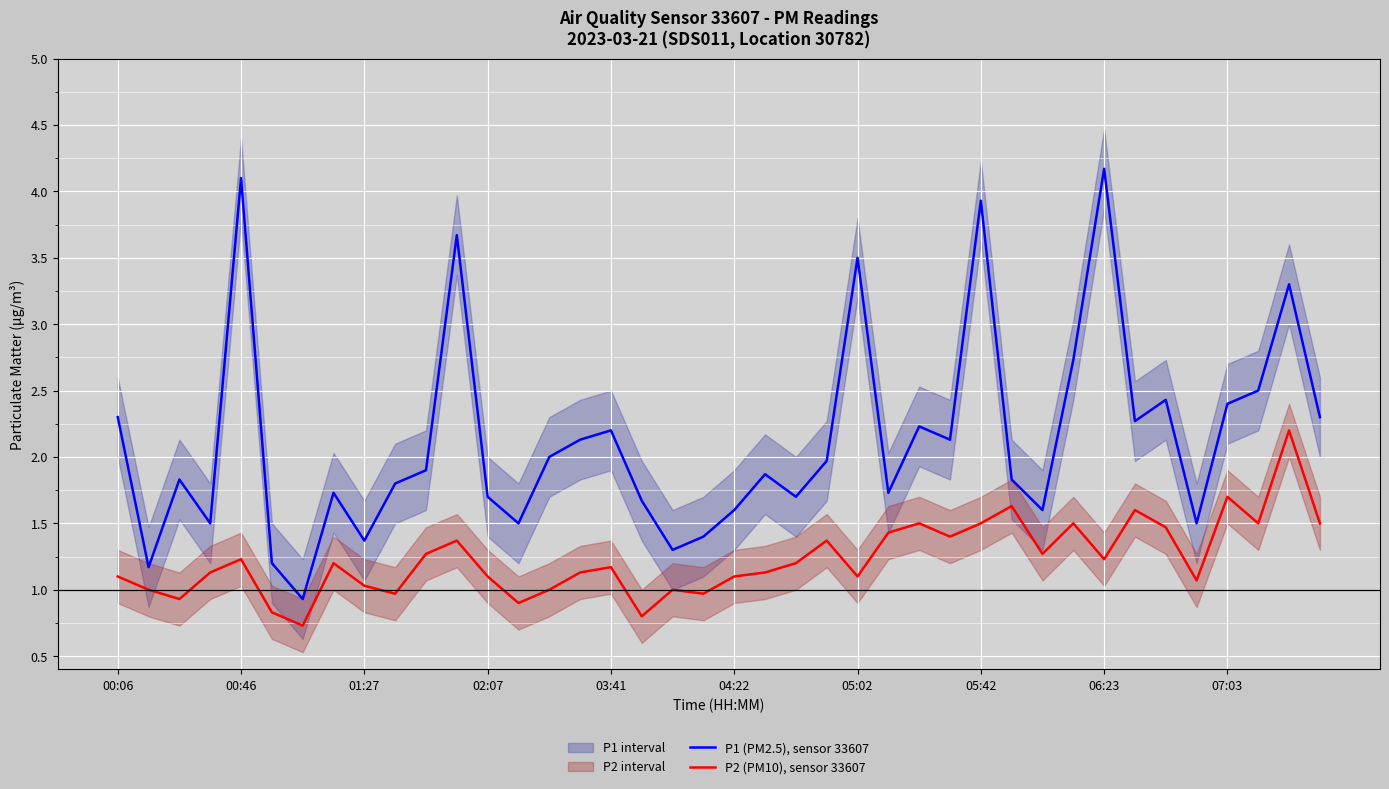

True or false: P1 (PM2.5), sensor 33607 and P2 (PM10), sensor 33607 intersect in this chart.

False